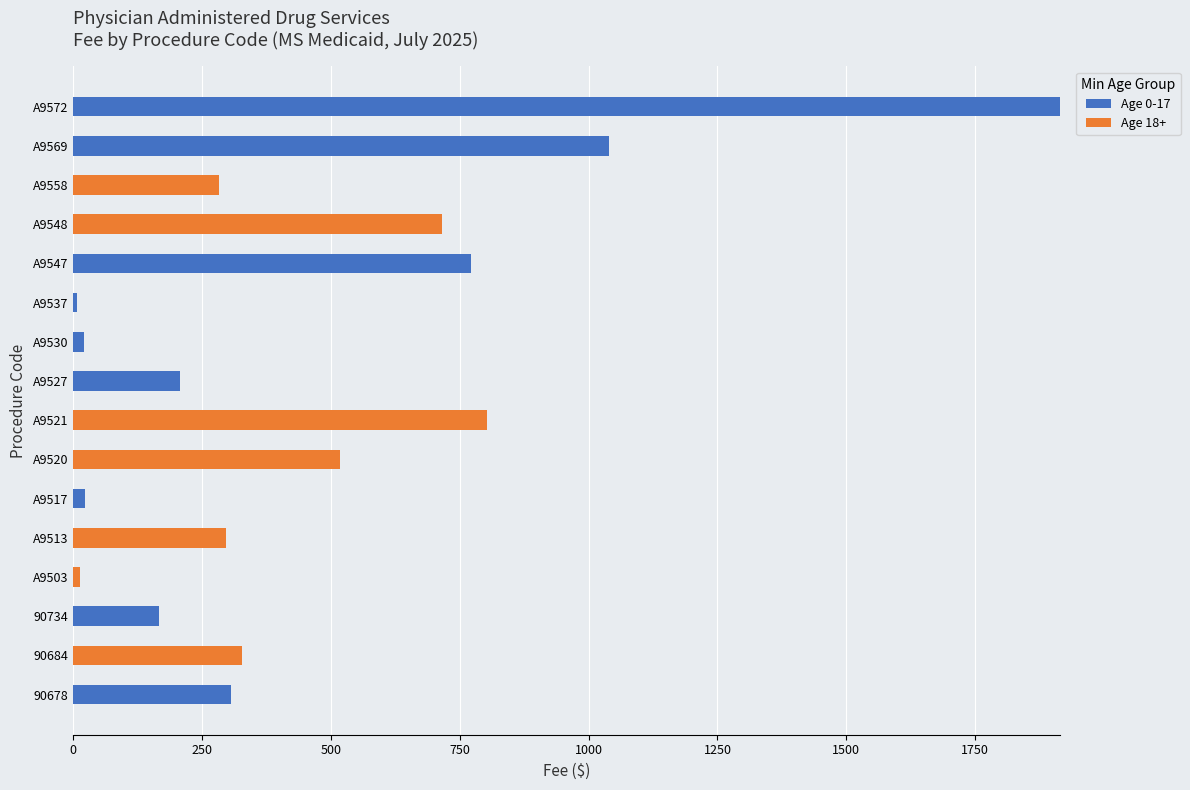

Is it true that Age 0-17 equals 0.0 at A9503?

True